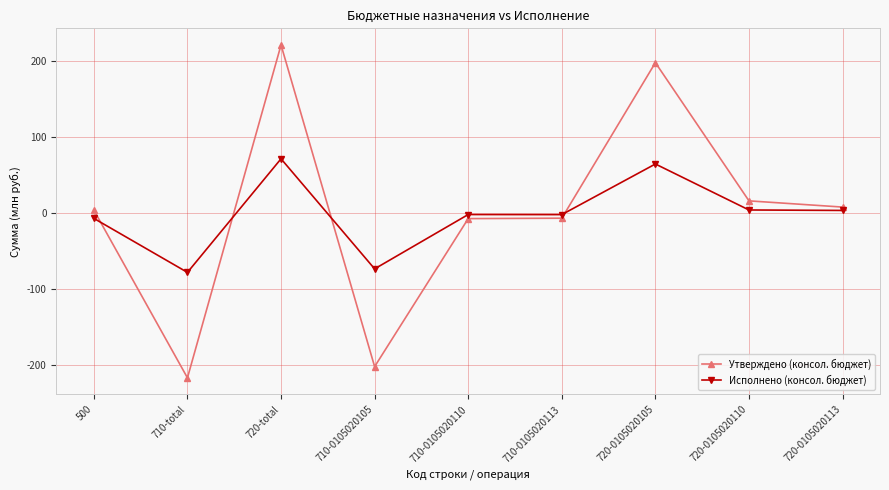

The Утверждено (консол. бюджет) series shows 221.1 at 720-total. True or false?

True